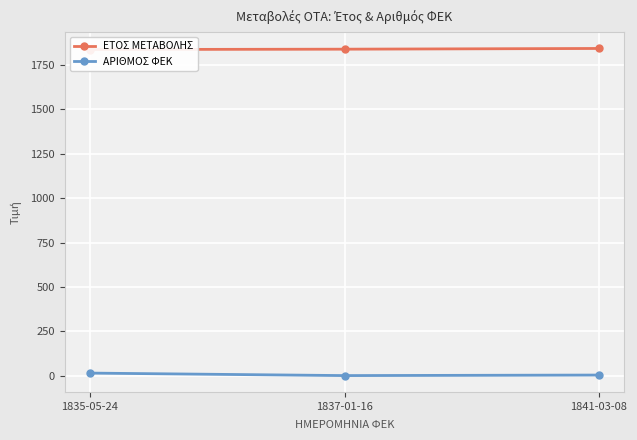

Is it true that ΑΡΙΘΜΟΣ ΦΕΚ equals 1 at 1837-01-16?

False